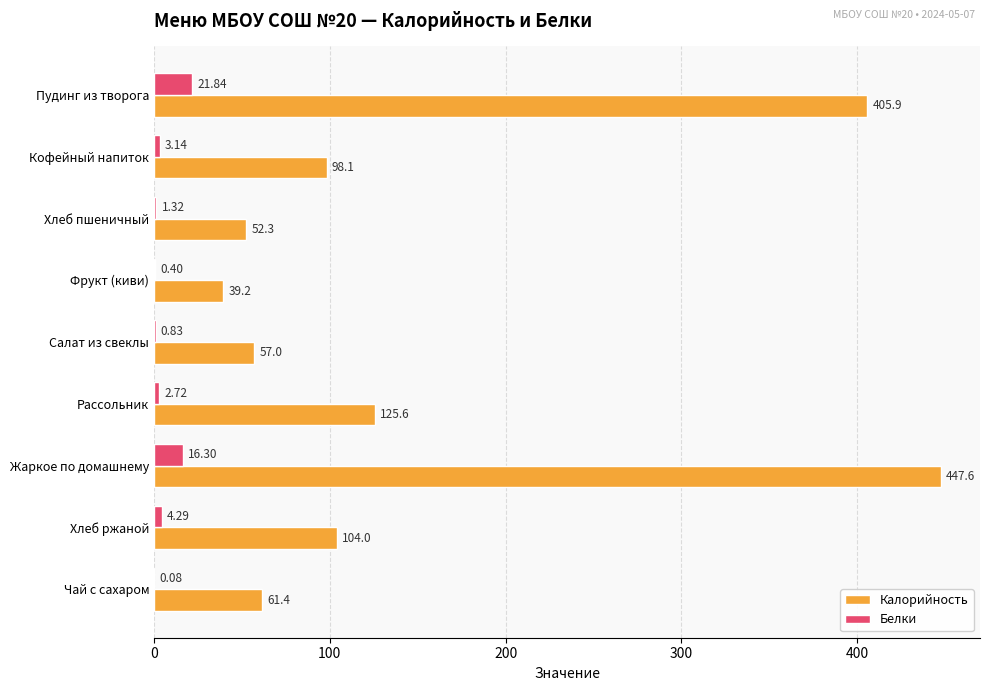

Which label corresponds to the largest value in the chart?

Жаркое по домашнему